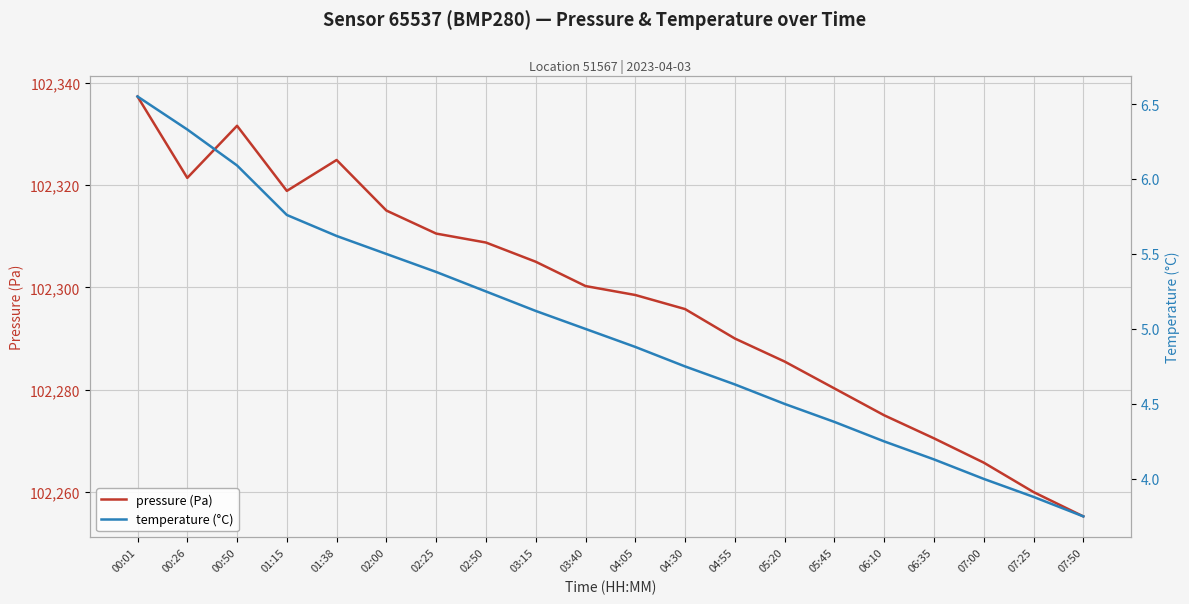

What are all the series names shown in the legend?

pressure (Pa), temperature (°C)